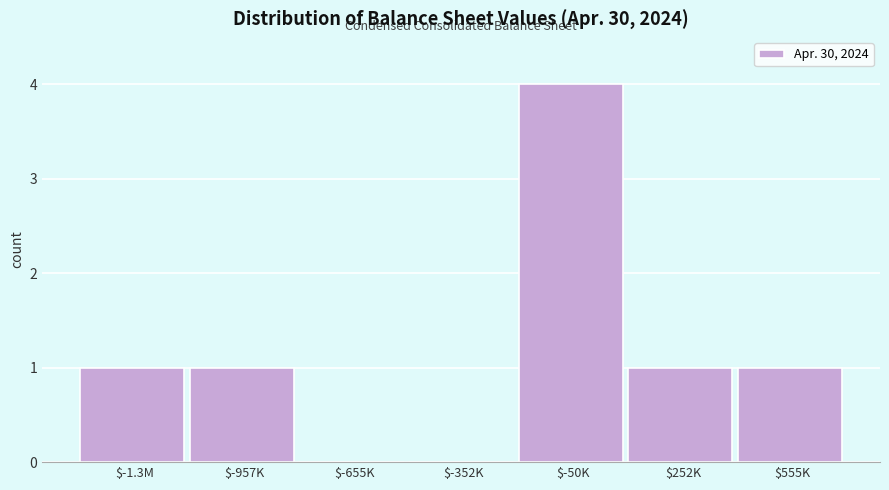

What is the maximum value shown in the chart?

4